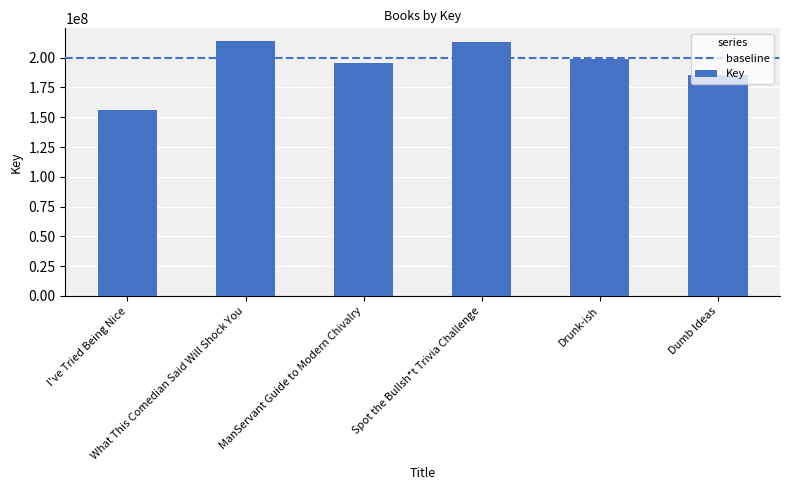

What position from the left is Spot the Bullsh*t Trivia Challenge?

4